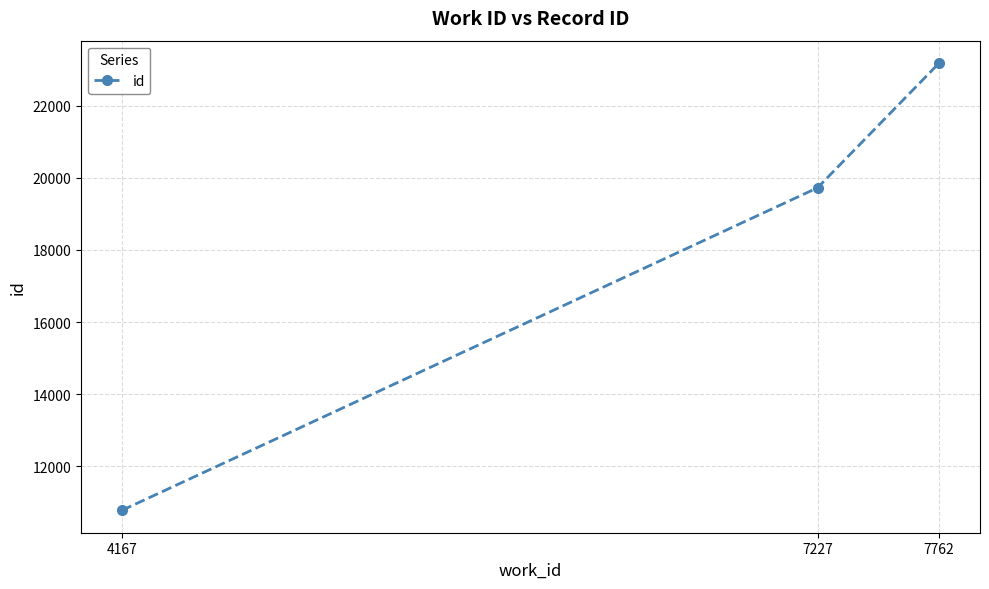

The chart shows a value of 10783 at 4167. True or false?

True